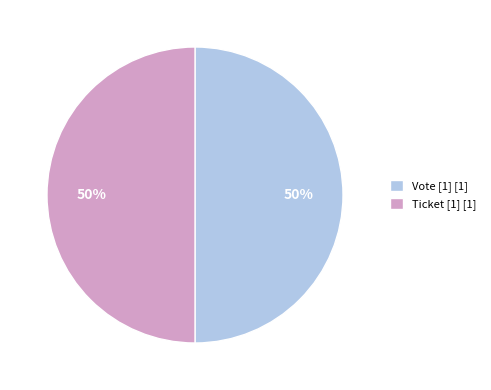

Count the number of slices in the pie.

2